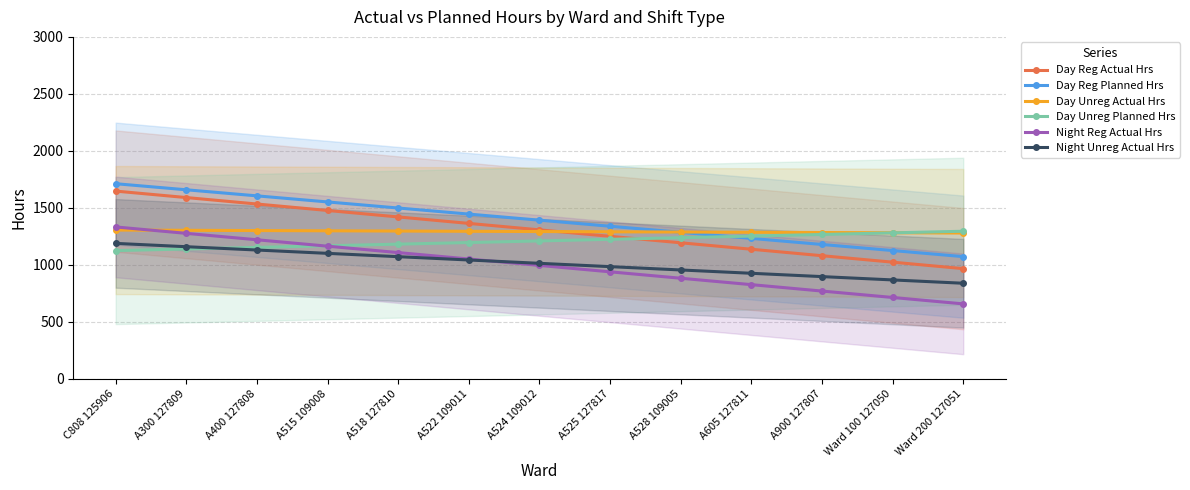

What is the label of the 5th point from the left?

A518 127810